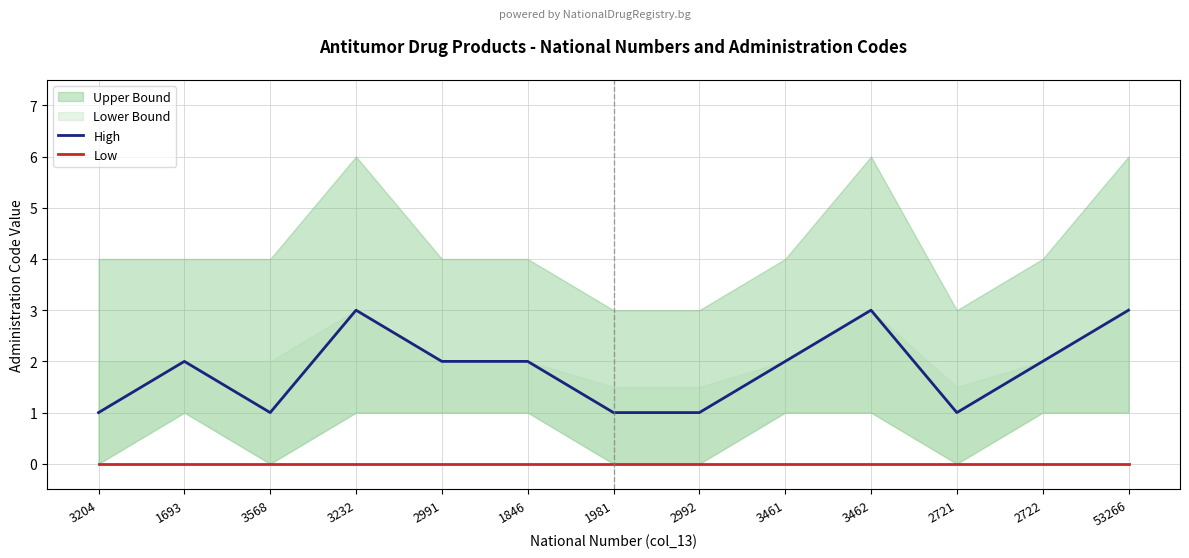

List the series in order of their peak value, lowest first.

Low, High